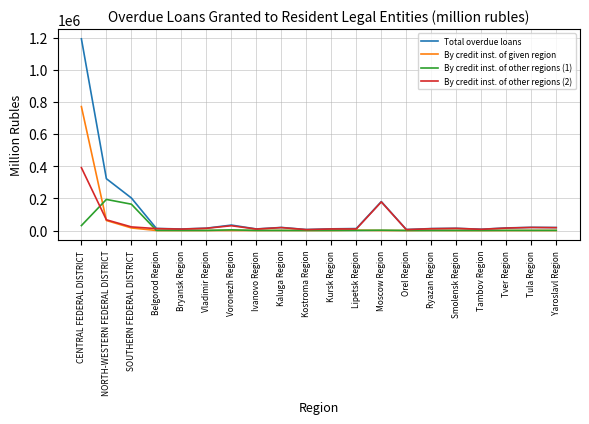

What is the average value of the By credit inst. of other regions (1) series?

20077